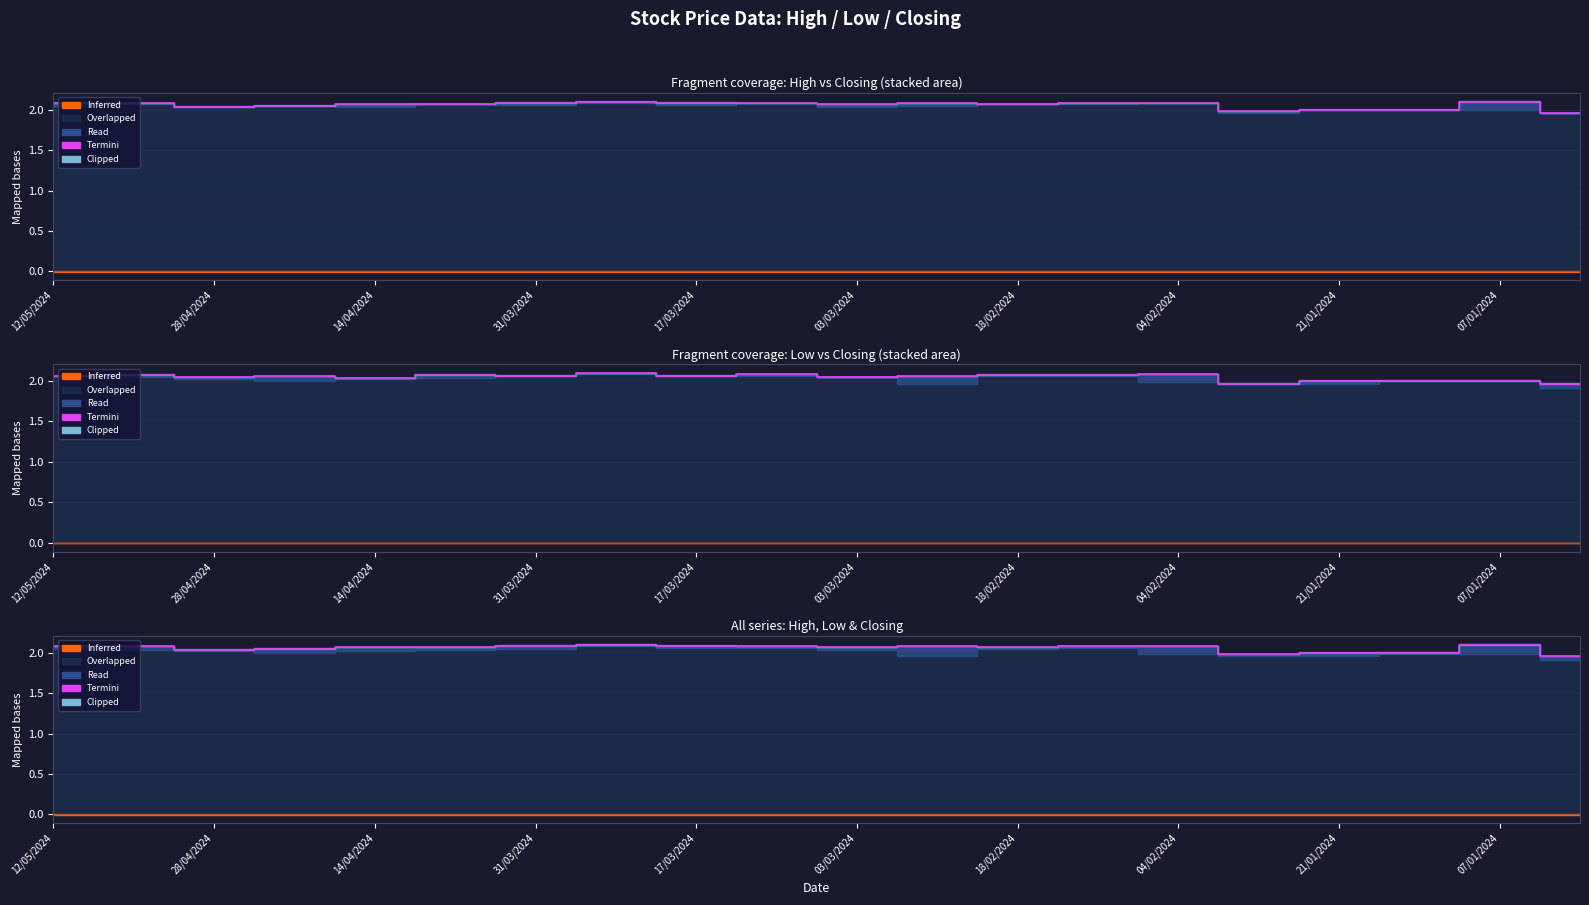

Where is the first local minimum?

28/04/2024